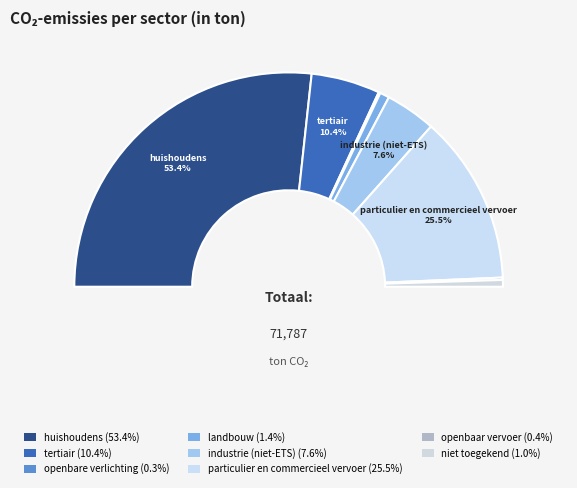

What portion of the pie excludes industrie (niet-ETS)?

92.4%